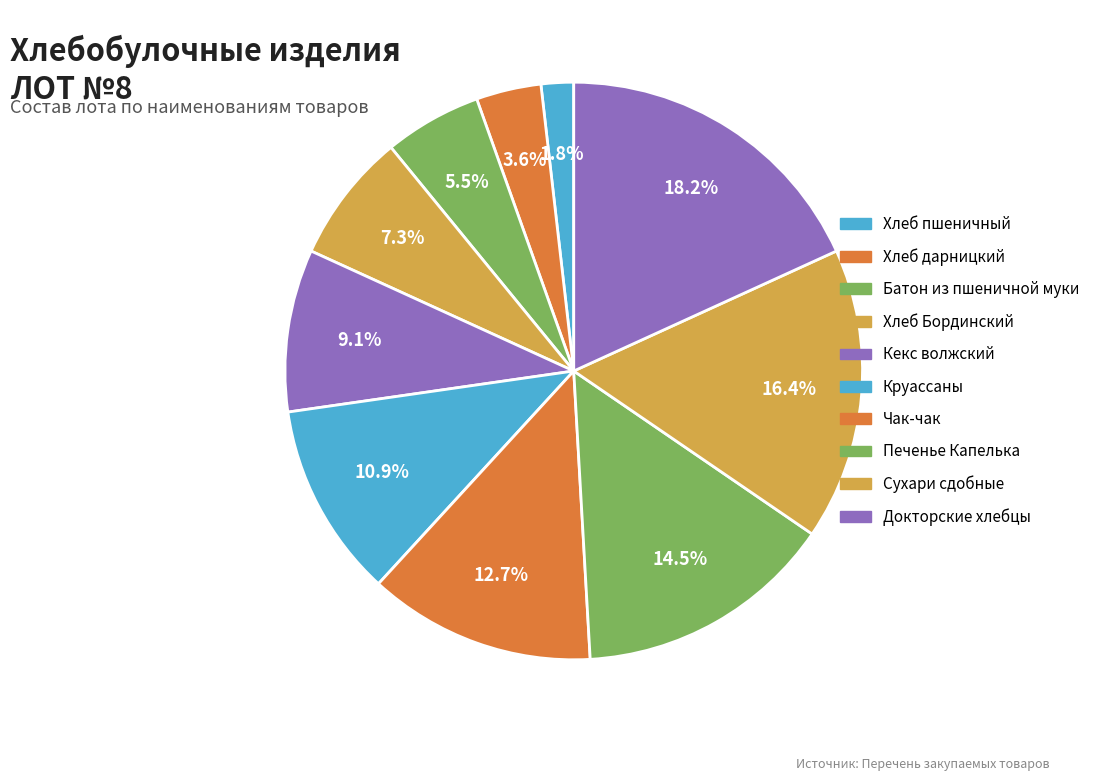

Count the number of slices in the pie.

10